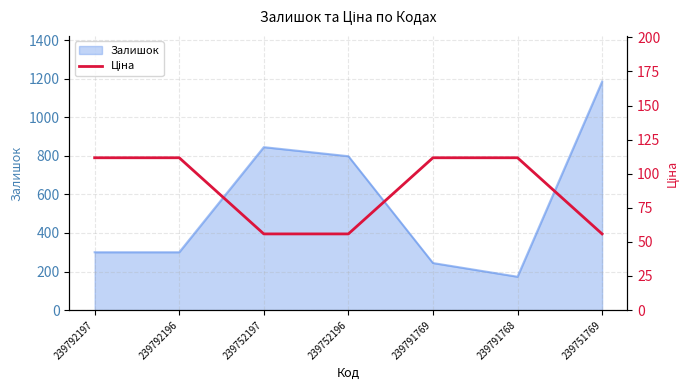

Which category has the highest value in the Залишок series?

239751769